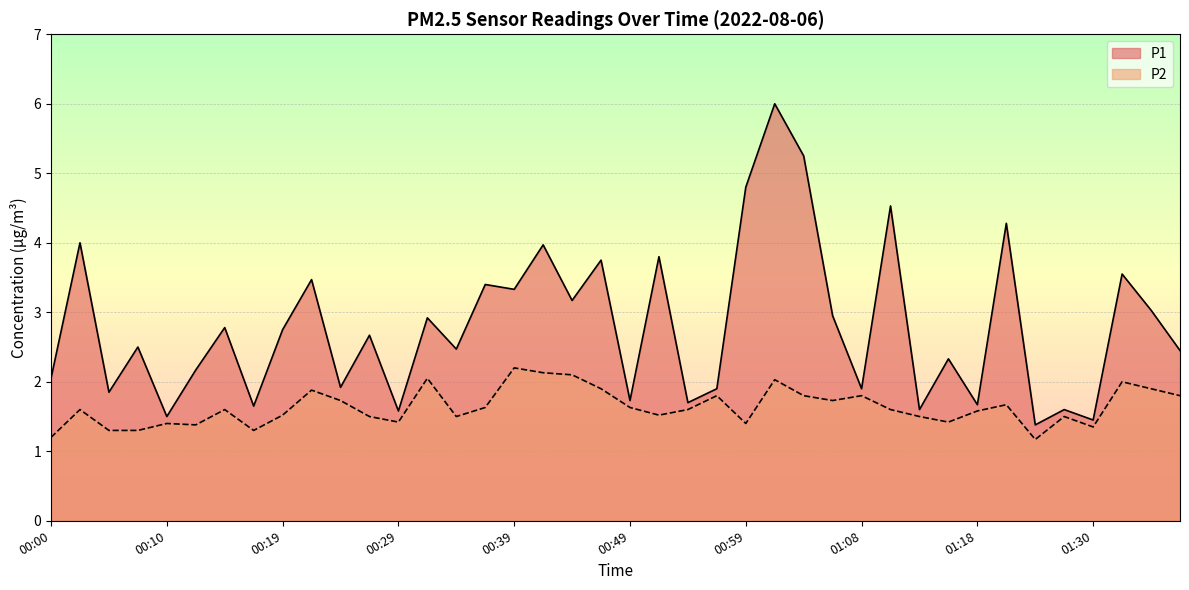

How many interior local valleys does the P2 series have?

10